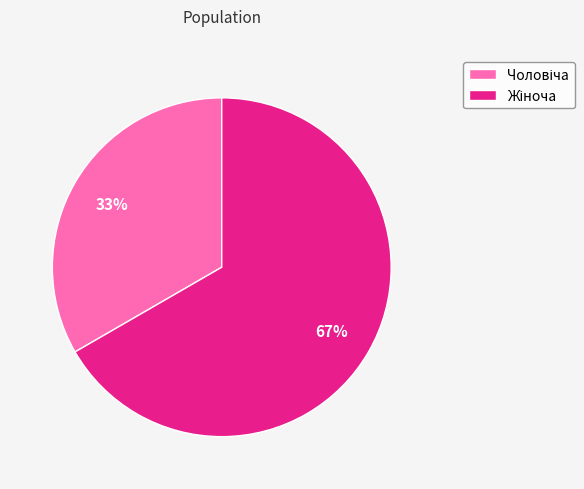

To the nearest percent, what is the average slice percentage?

50%